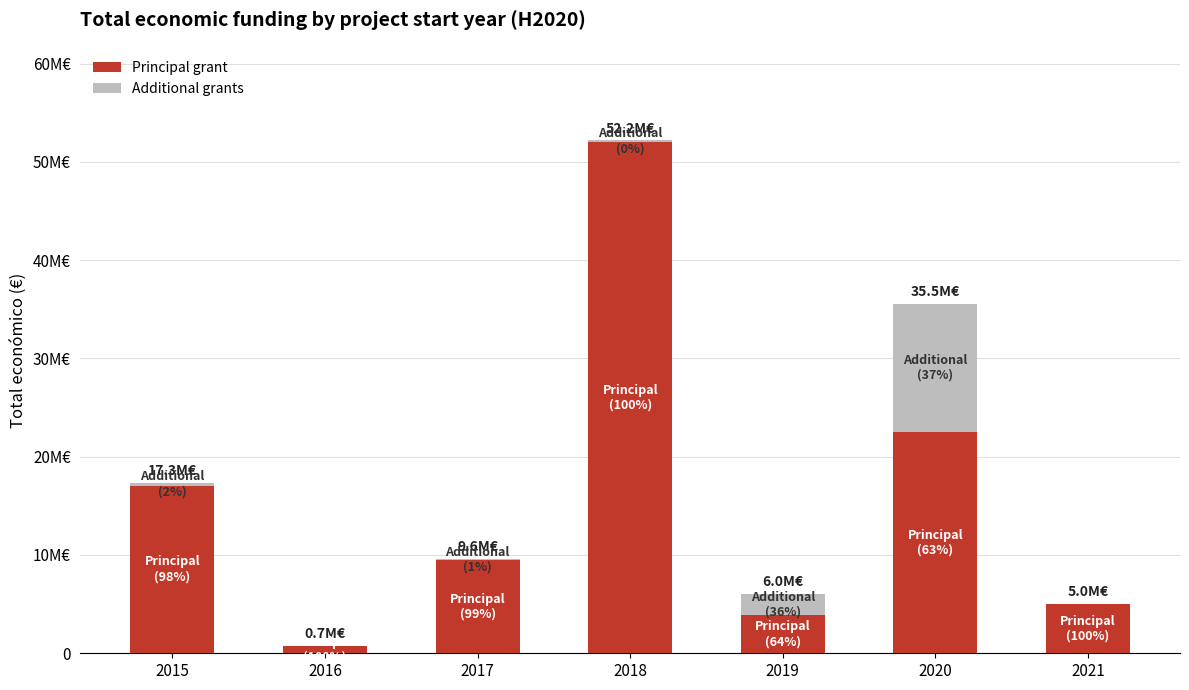

Is it true that Additional grants equals 170121 at 2018?

True